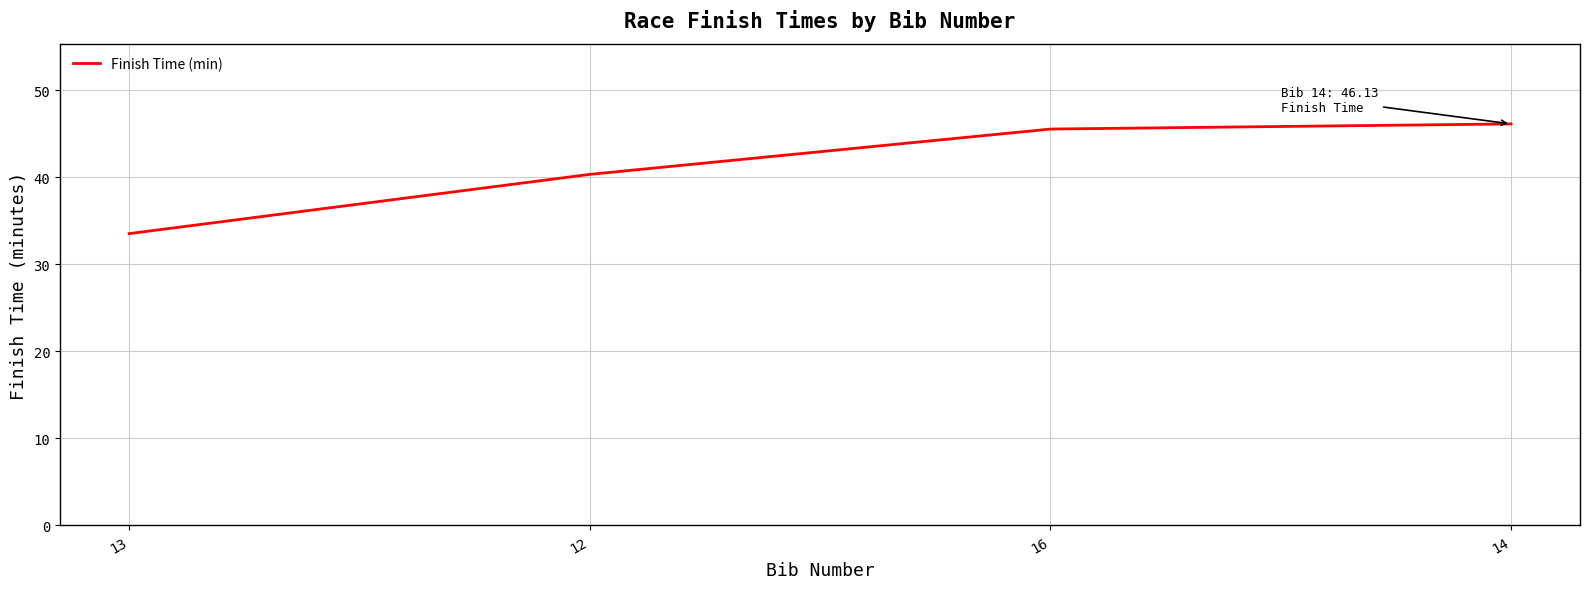

The value at 12 is 17.7. True or false?

False